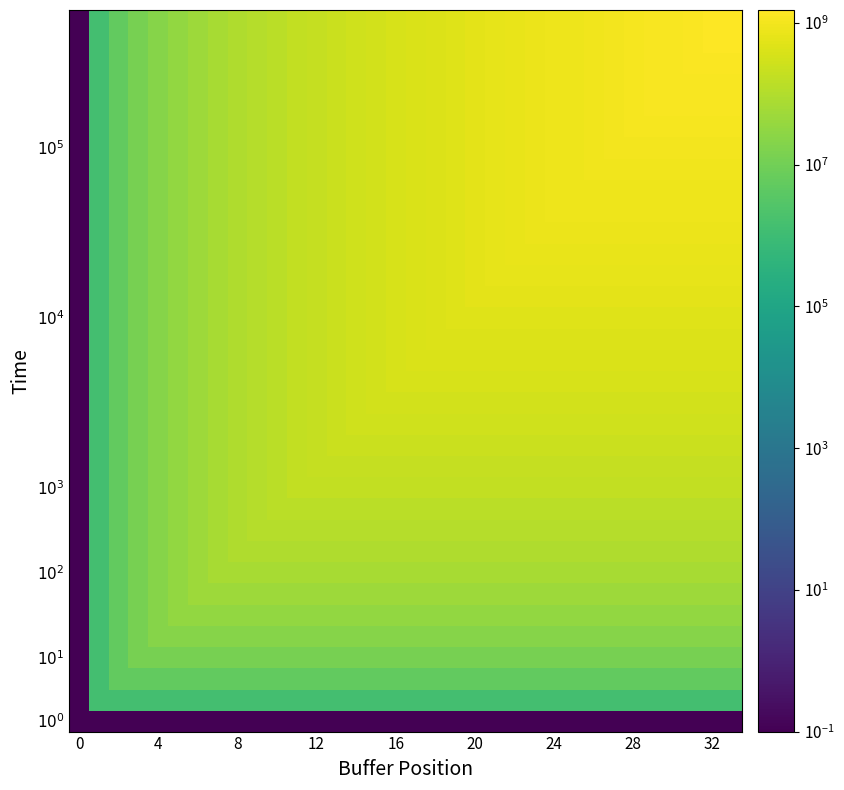

What is the maximum value shown in the chart?

1531217365.0